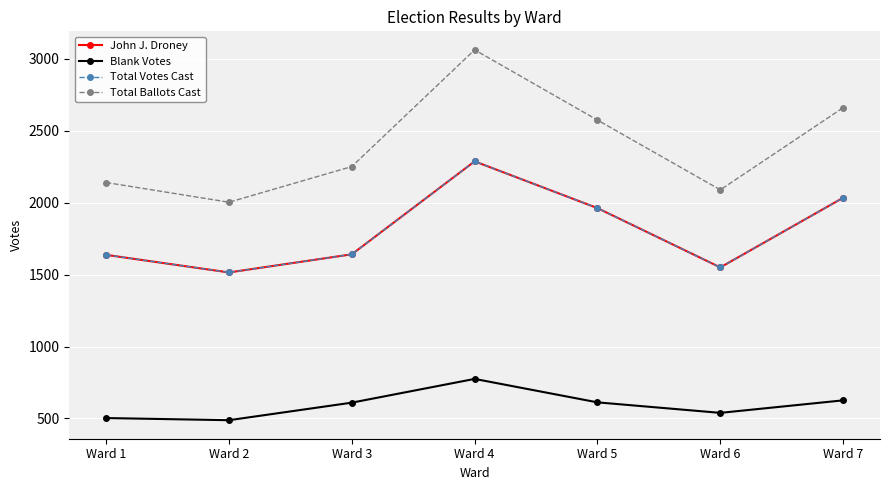

What is the value of the Total Ballots Cast point at the 1st from the left?

2140